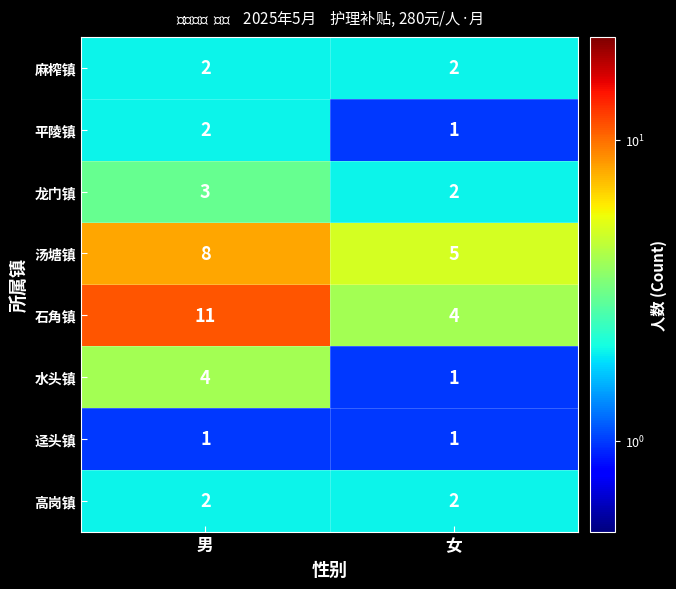

Reading left to right, list all the values displayed in this chart.

麻榨镇: 男=2	女=2
平陵镇: 男=2	女=1
龙门镇: 男=3	女=2
汤塘镇: 男=8	女=5
石角镇: 男=11	女=4
水头镇: 男=4	女=1
迳头镇: 男=1	女=1
高岗镇: 男=2	女=2